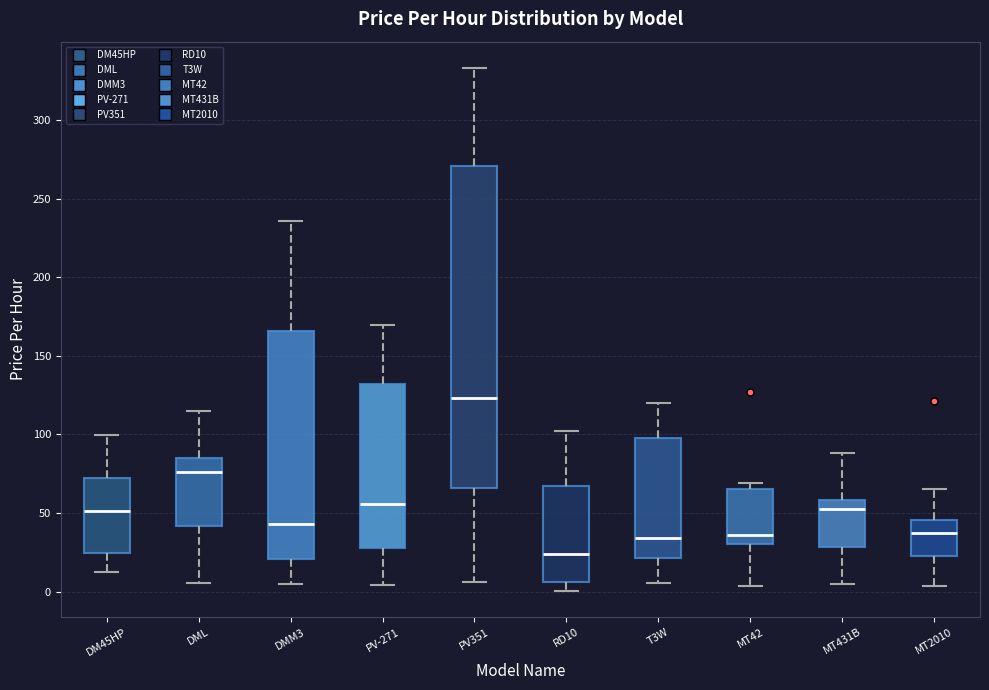

Where is the lower edge of the box for DML on the y-axis? The values are not printed on the chart, so give them approximately, as read against the axis.

40